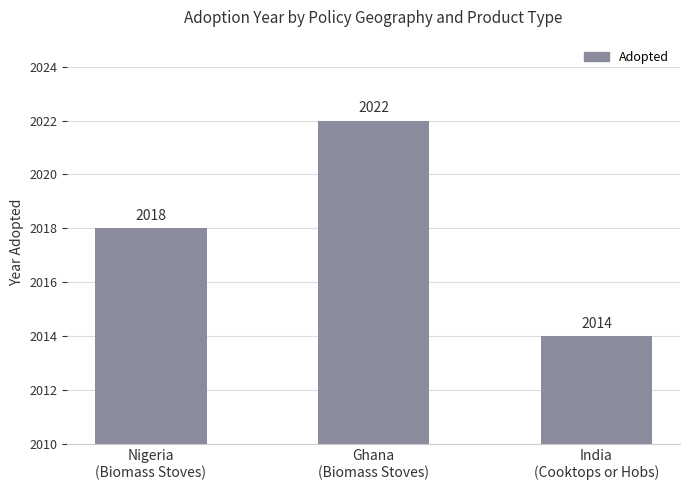

Rank the categories by value from lowest to highest.

India
(Cooktops or Hobs), Nigeria
(Biomass Stoves), Ghana
(Biomass Stoves)